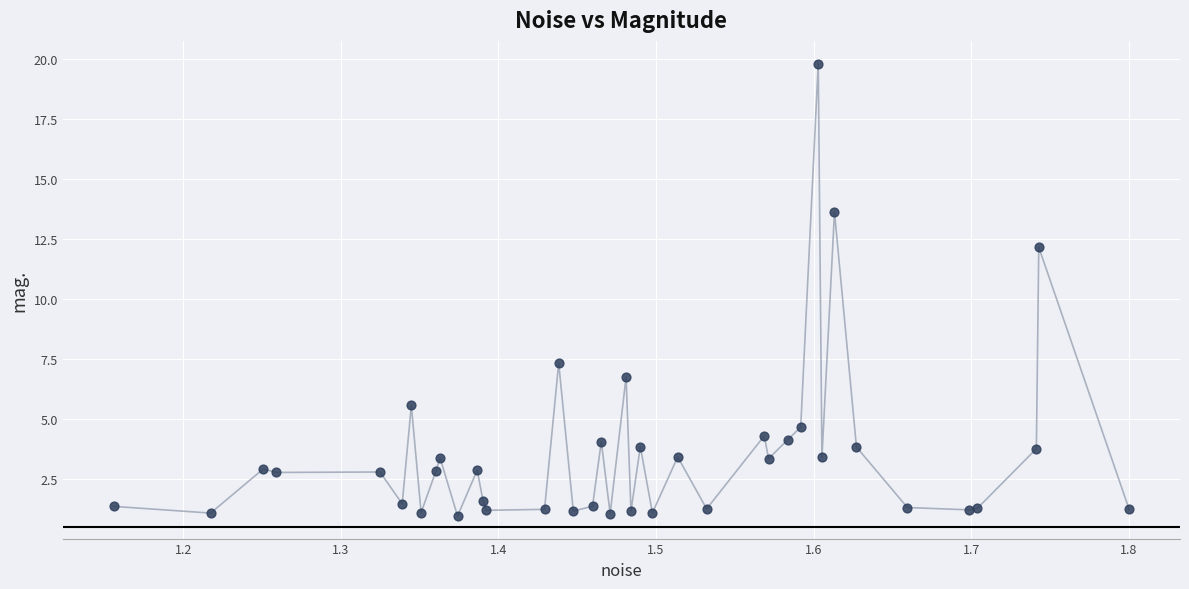

What Y value in the scatter plot is closest to 10?

12.2